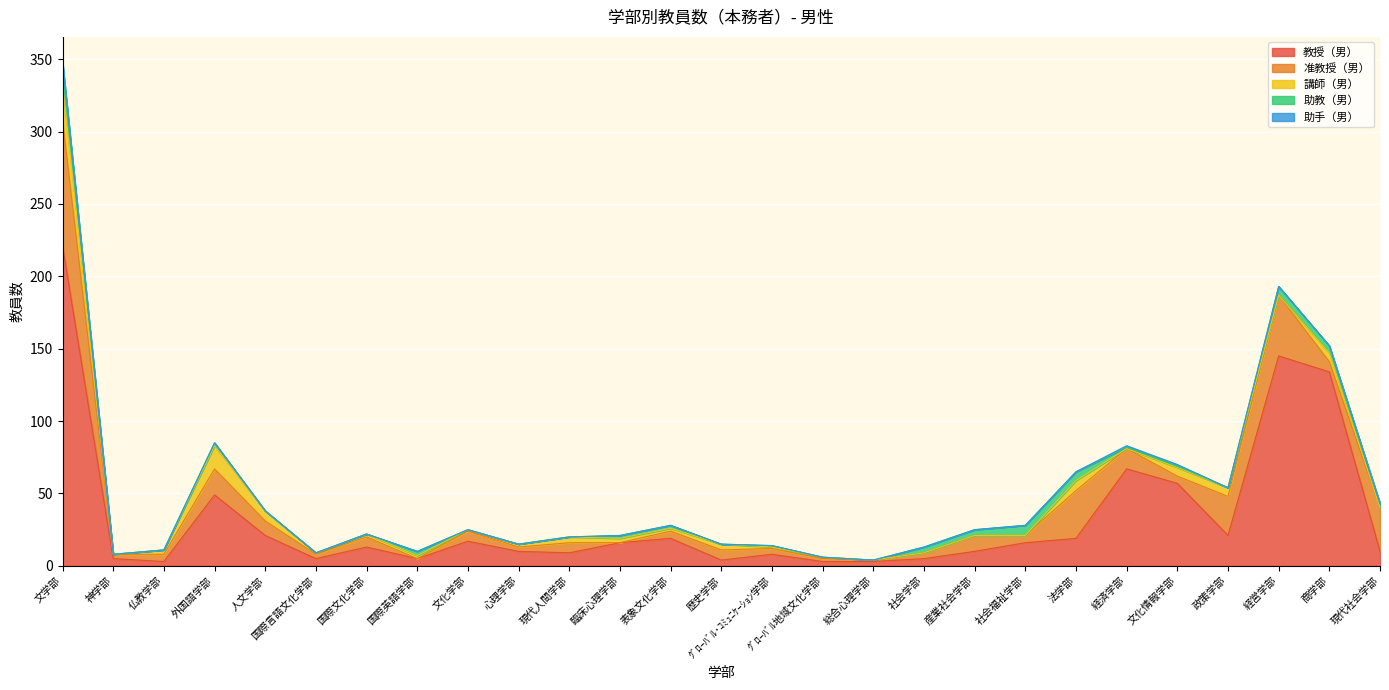

Is the value of 教授（男） at 経済学部 greater than the value of 助手（男） at 心理学部?

Yes